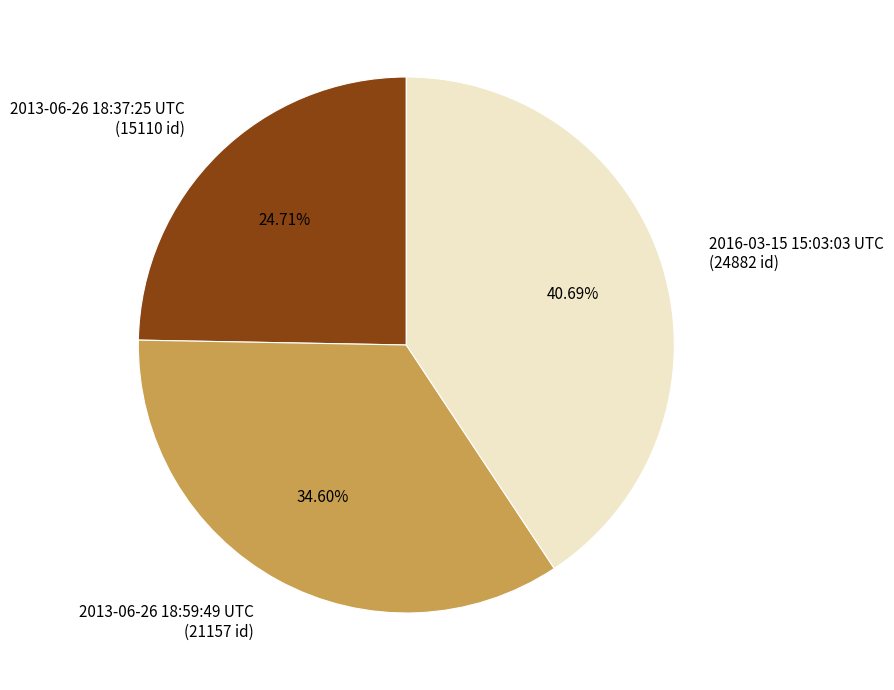

What percentage is the 2016-03-15 15:03:03 UTC slice, to the nearest percent?

41%